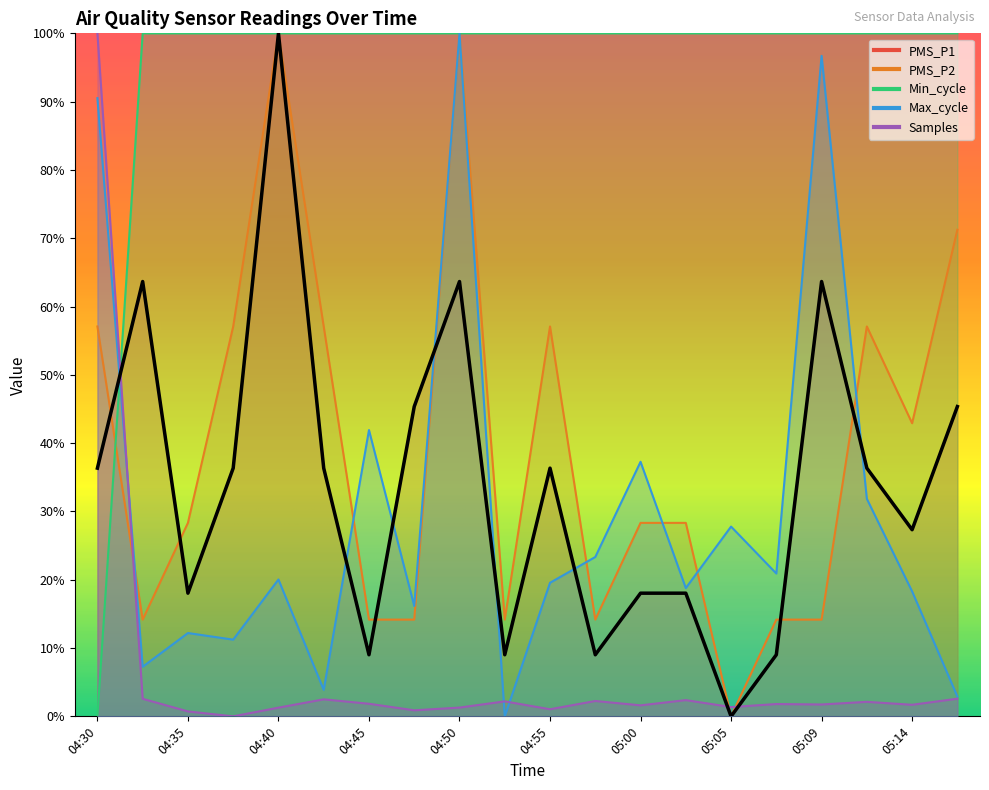

Is the value of PMS_P1 at 04:52 greater than the value of PMS_P2 at 04:35?

No